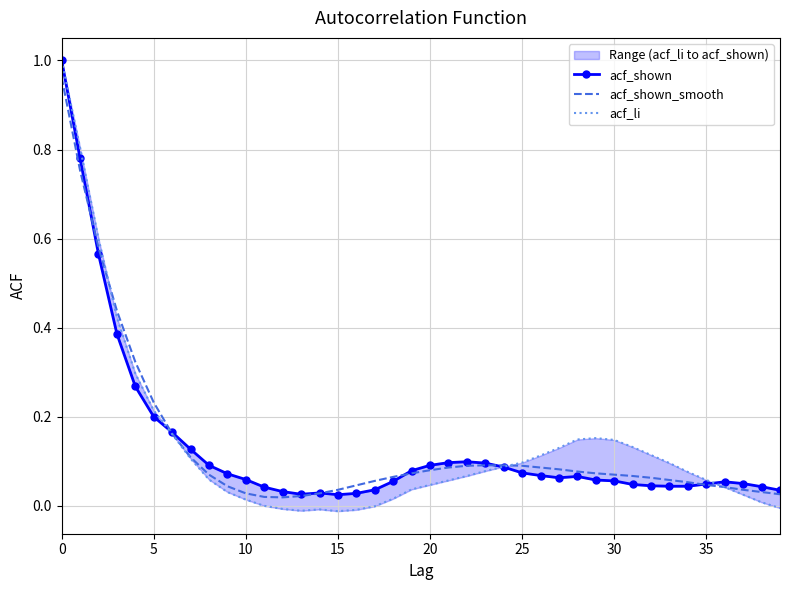

What is the difference between the maximum and minimum values in the acf_shown_smooth series?

0.9